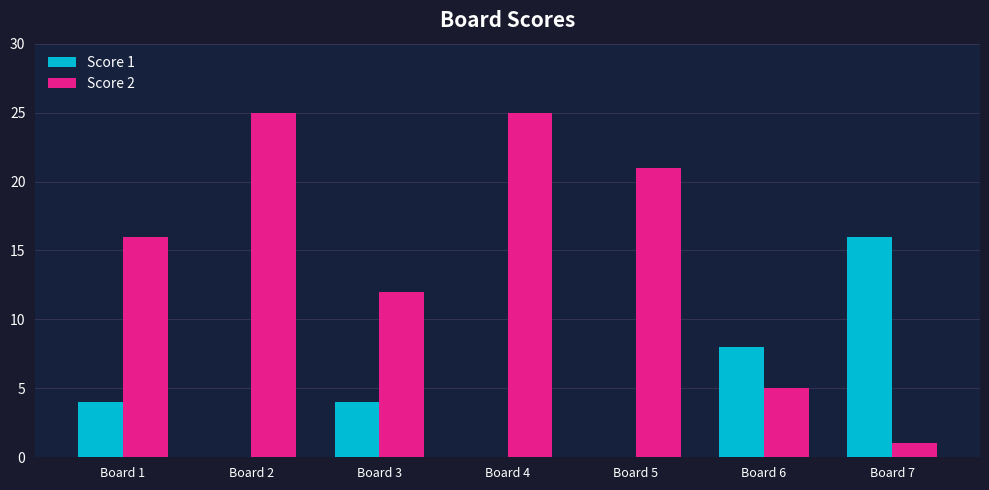

Which category has the highest value in the Score 1 series?

Board 7